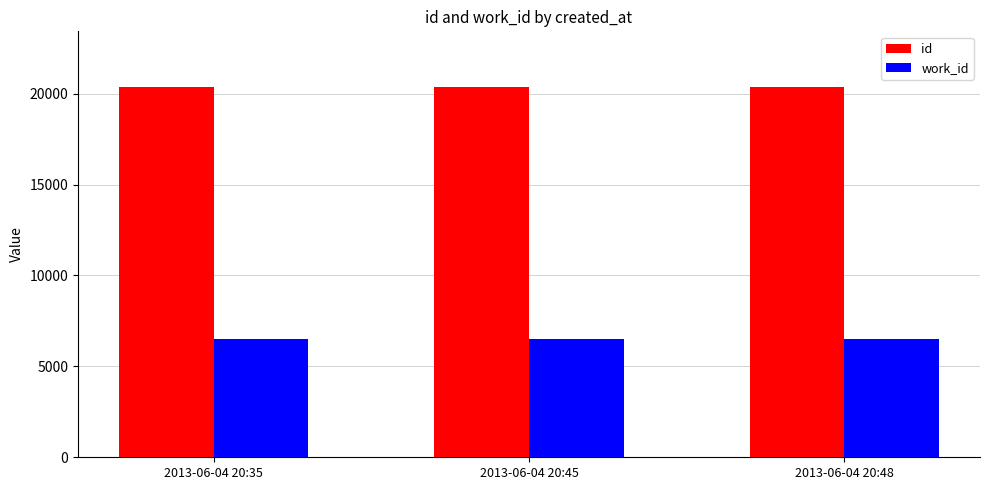

What is the sum of all id values?

61098